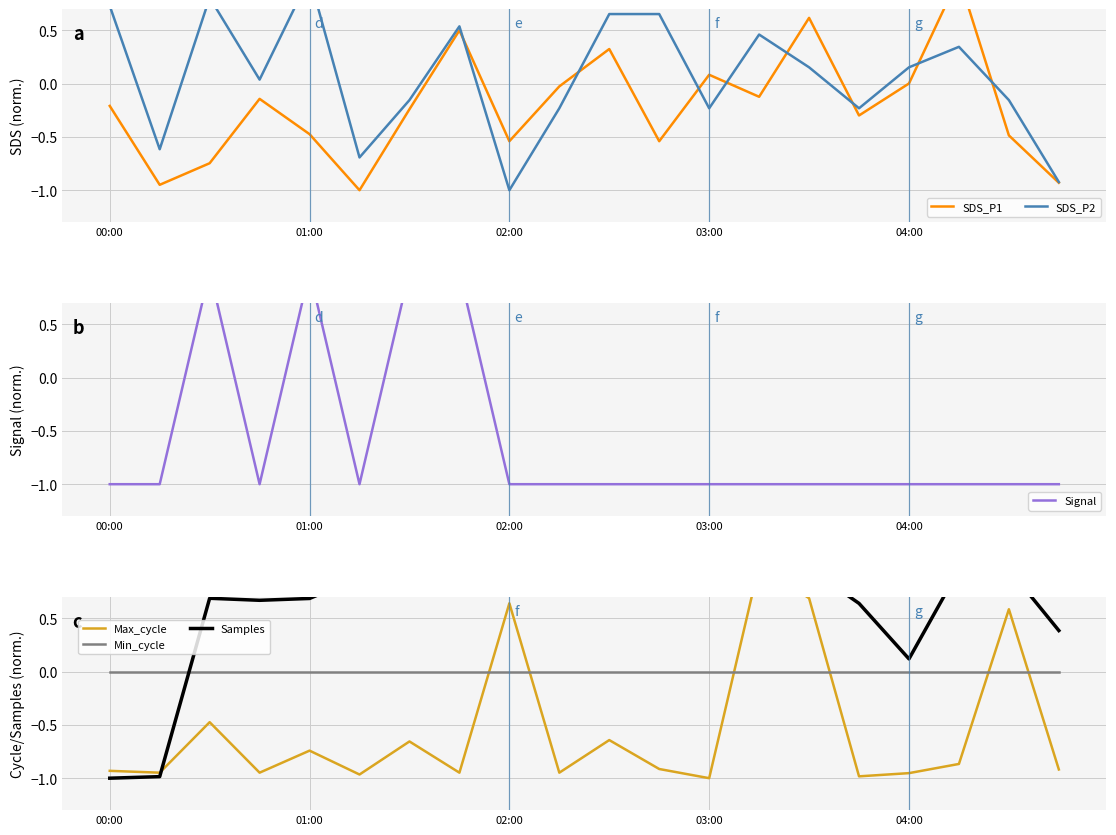

Which series changed the most between 00:00 and 01:00?

SDS_P2